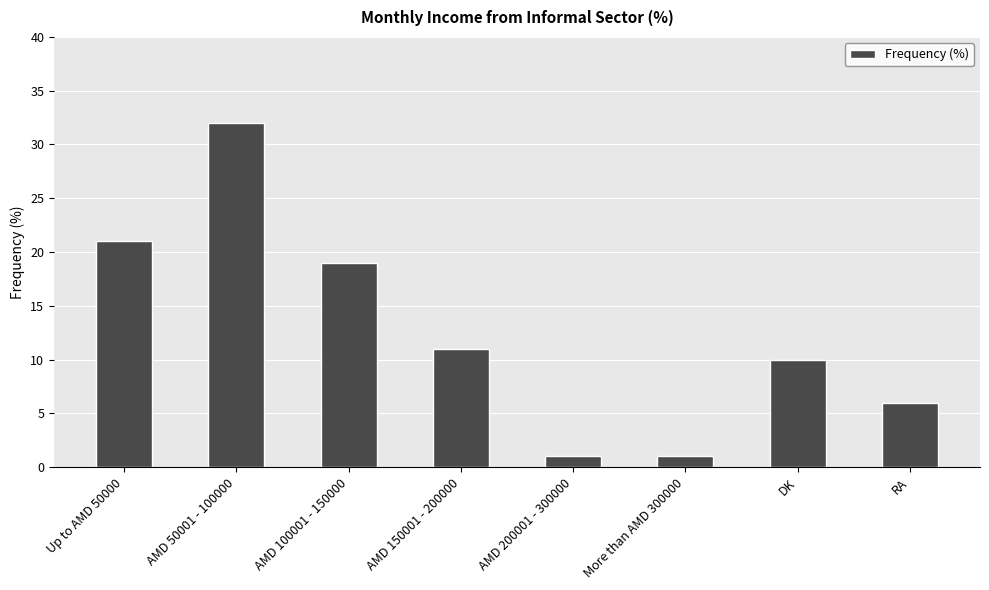

The value at More than AMD 300000 is 1. True or false?

True